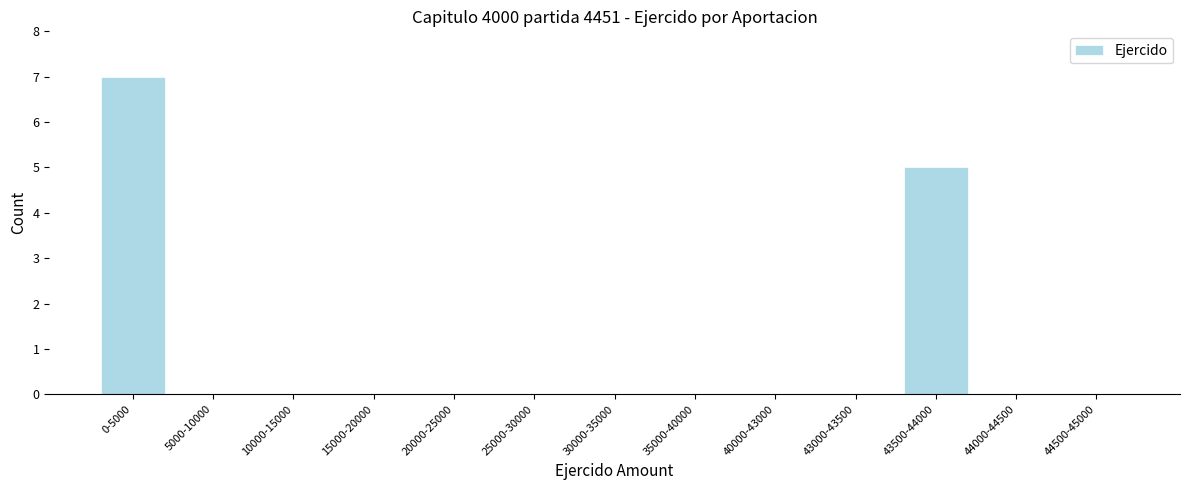

Reading left to right, transcribe all the data shown in this chart.

0-5000=7	5000-10000=0	10000-15000=0	15000-20000=0	20000-25000=0	25000-30000=0	30000-35000=0	35000-40000=0	40000-43000=0	43000-43500=0	43500-44000=5	44000-44500=0	44500-45000=0